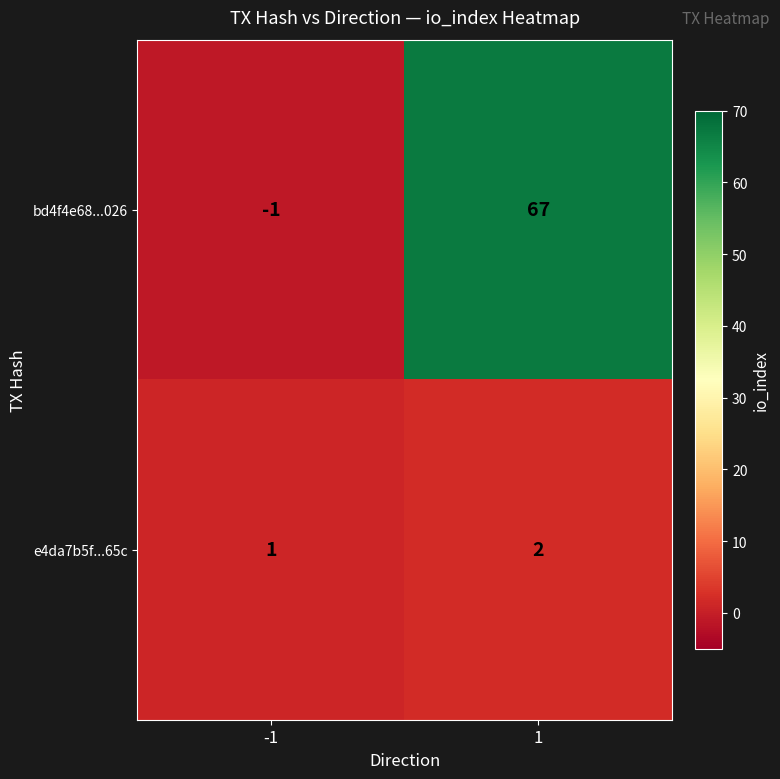

Reading left to right, list all the values displayed in this chart.

bd4f4e68...026: -1	67
e4da7b5f...65c: 1	2